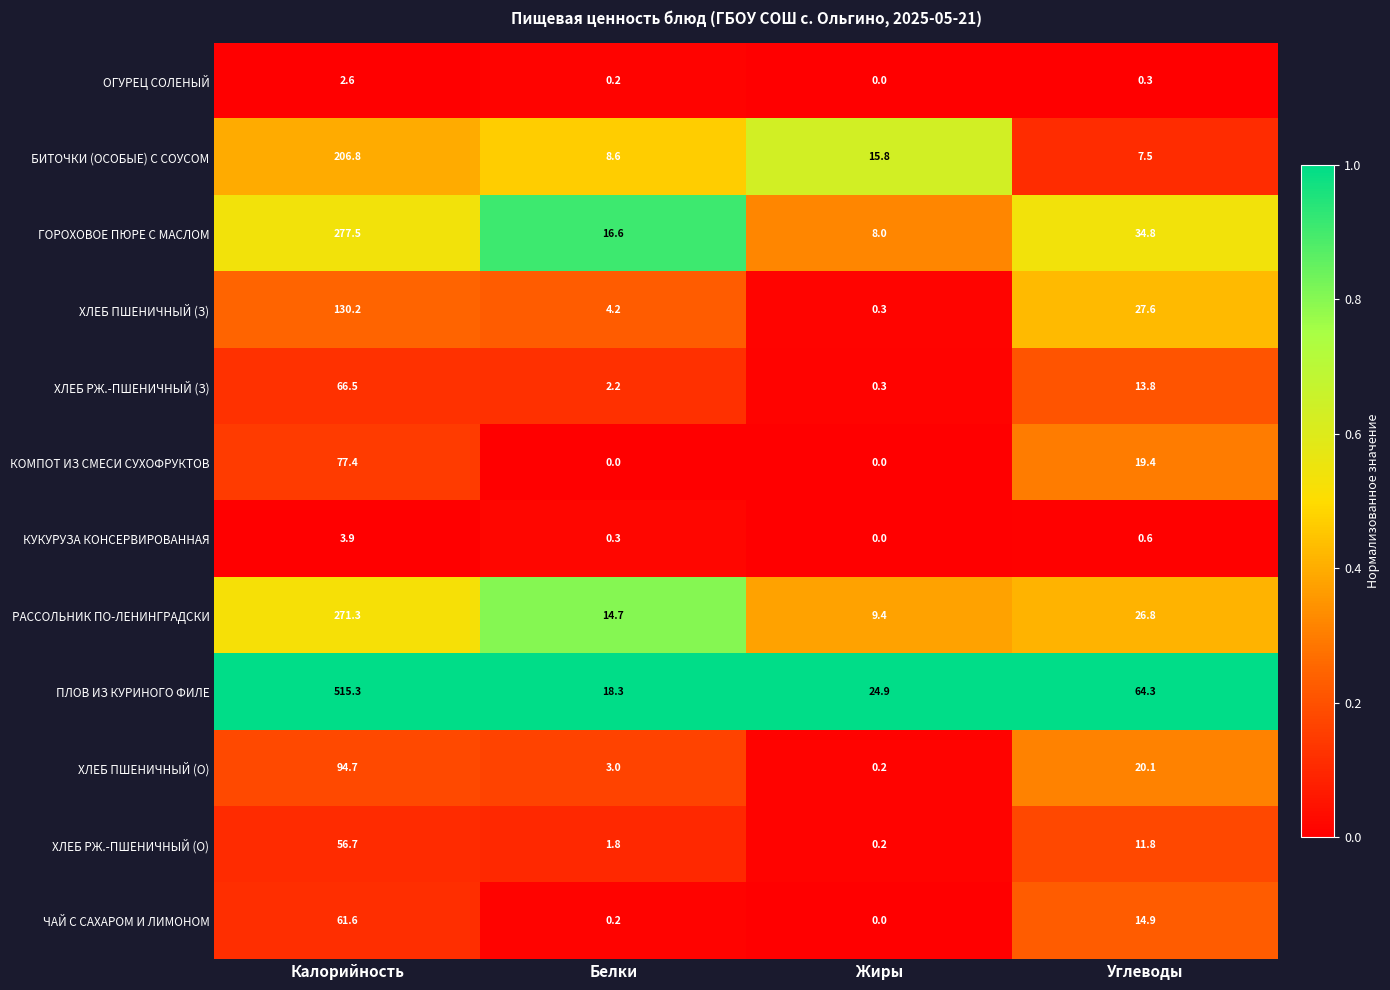

Is the value of ОГУРЕЦ СОЛЕНЫЙ at Белки greater than the value of ХЛЕБ РЖ.-ПШЕНИЧНЫЙ (З) at Жиры?

No